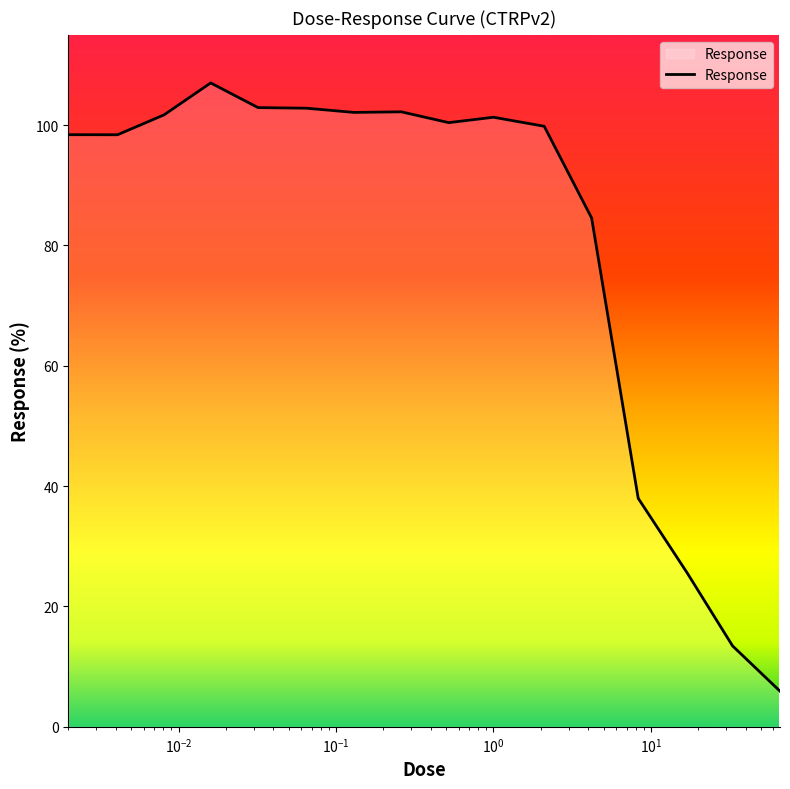

What is the difference between the maximum and minimum values?

101.1